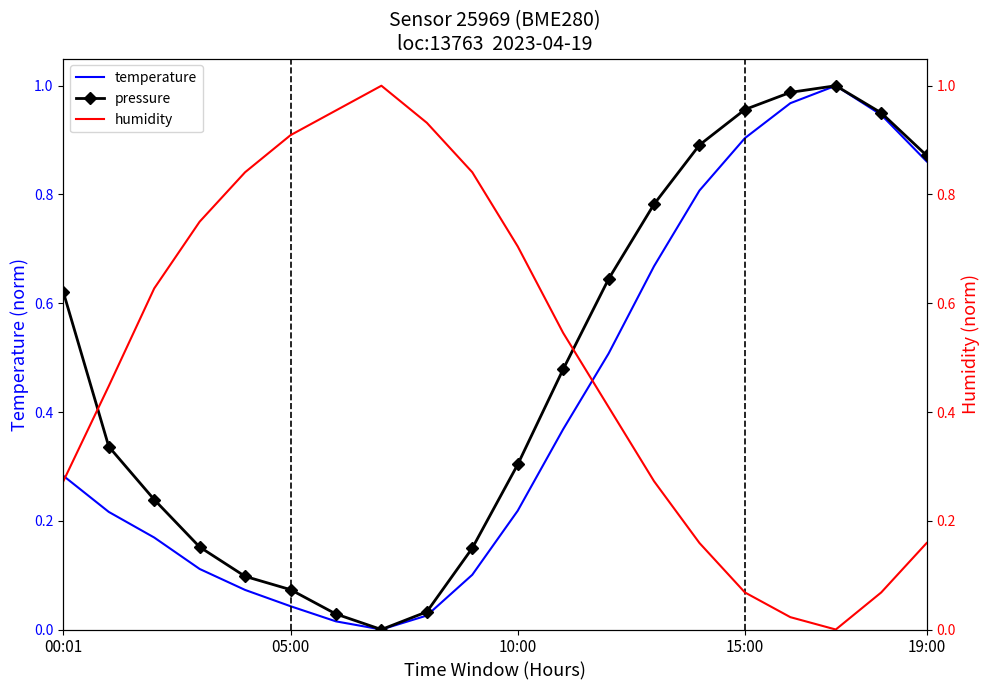

Between 00:01 and 14, which series saw the biggest shift?

temperature